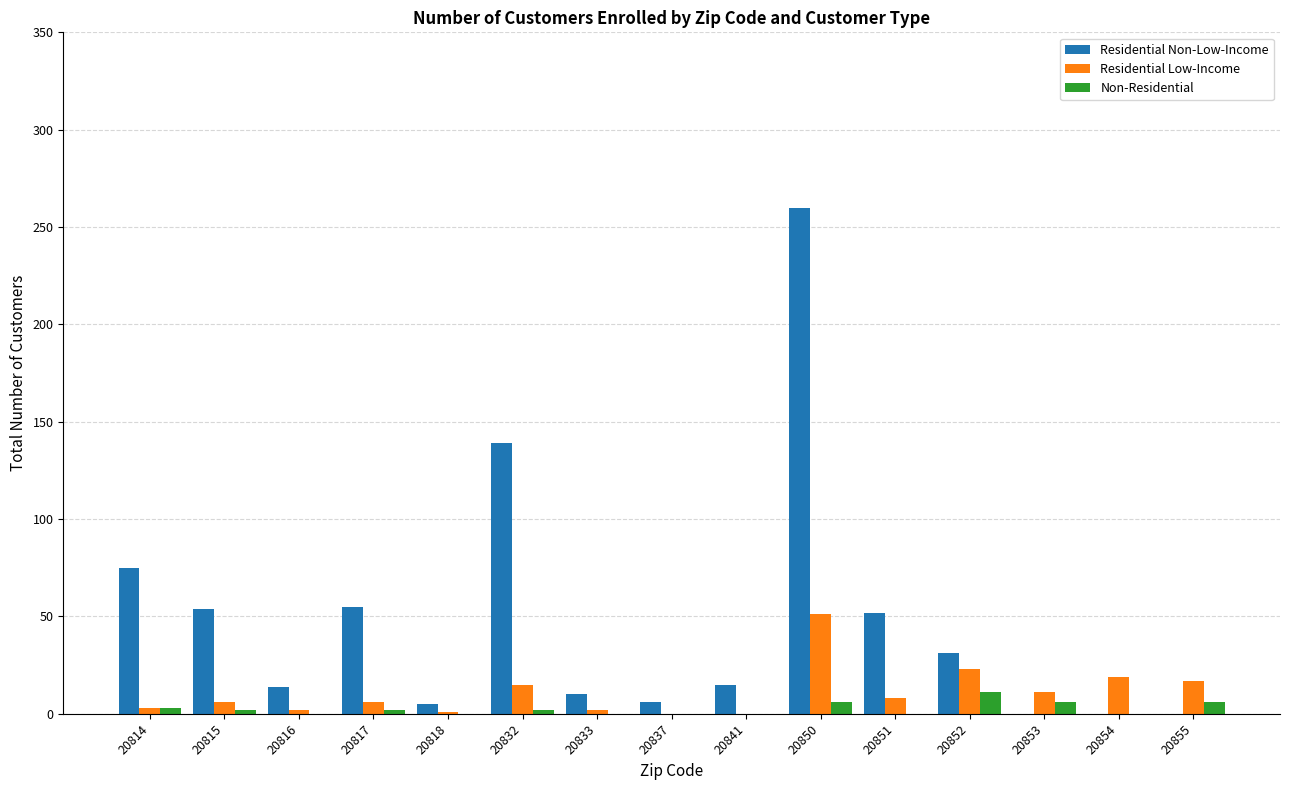

At which category is the sum across all series the highest?

20850